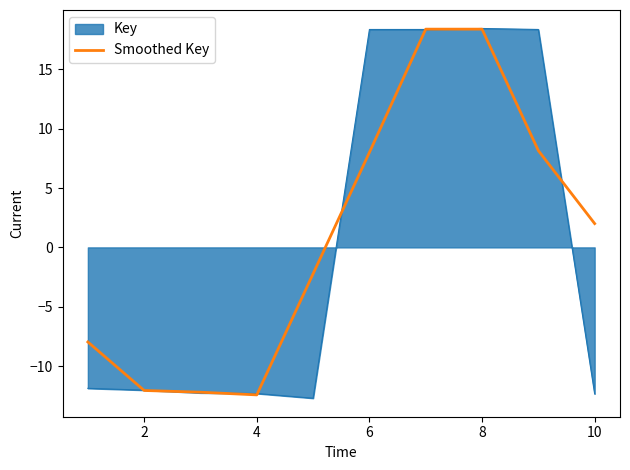

What is the lowest value of the Smoothed Key series?

-12.4